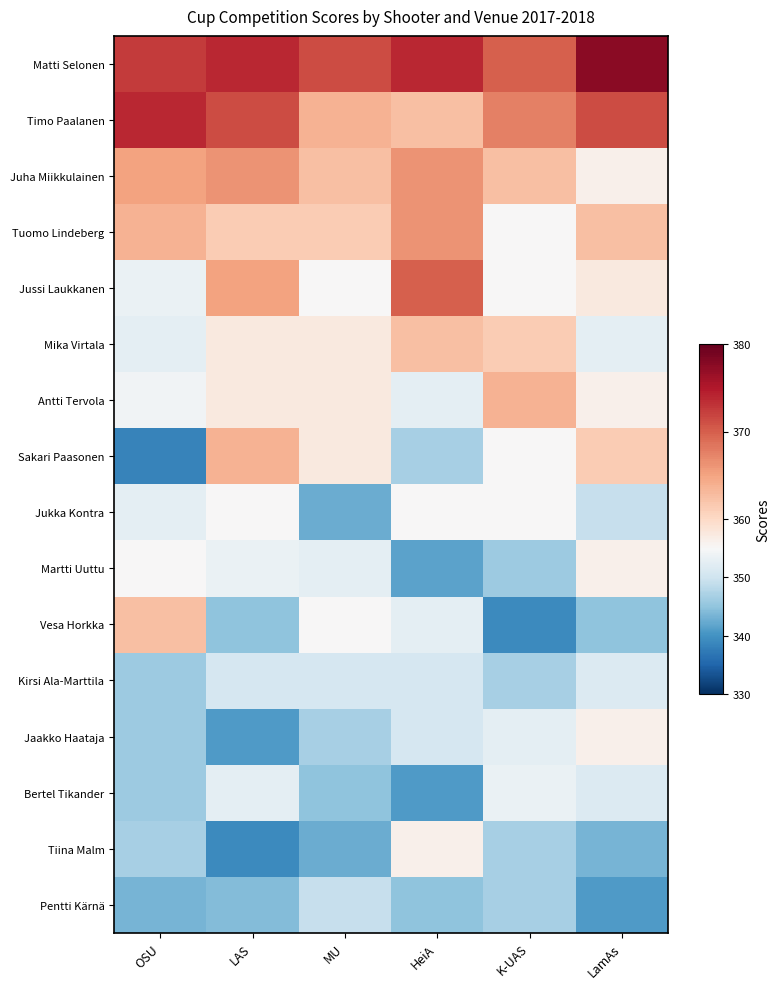

Which series has the largest total across all categories?

Matti Selonen